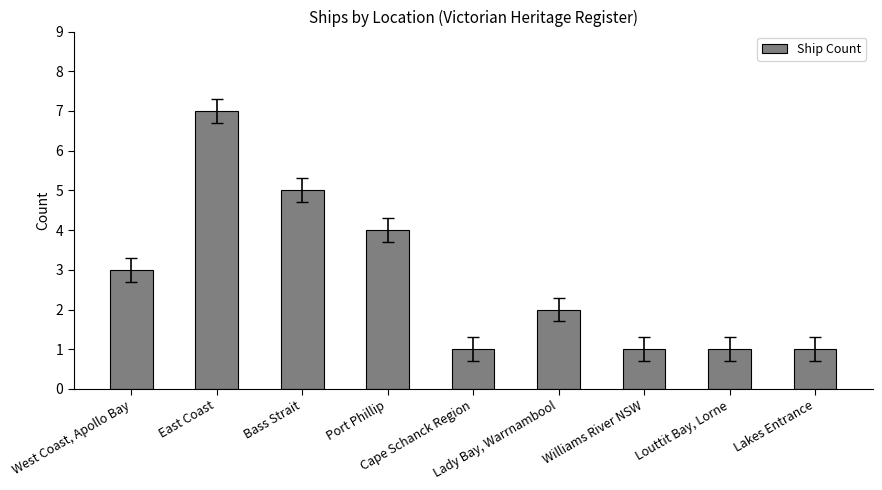

True or false: the data shows 0 at Lakes Entrance.

False